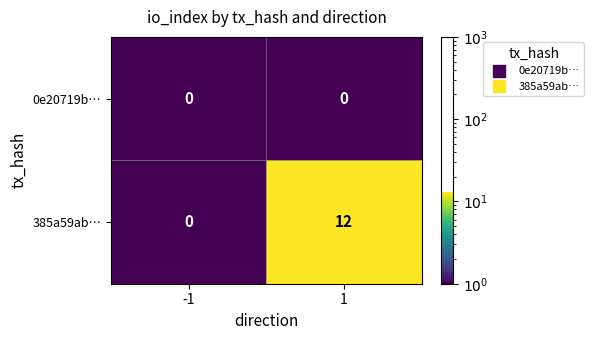

Which series has the widest spread of values?

385a59ab…